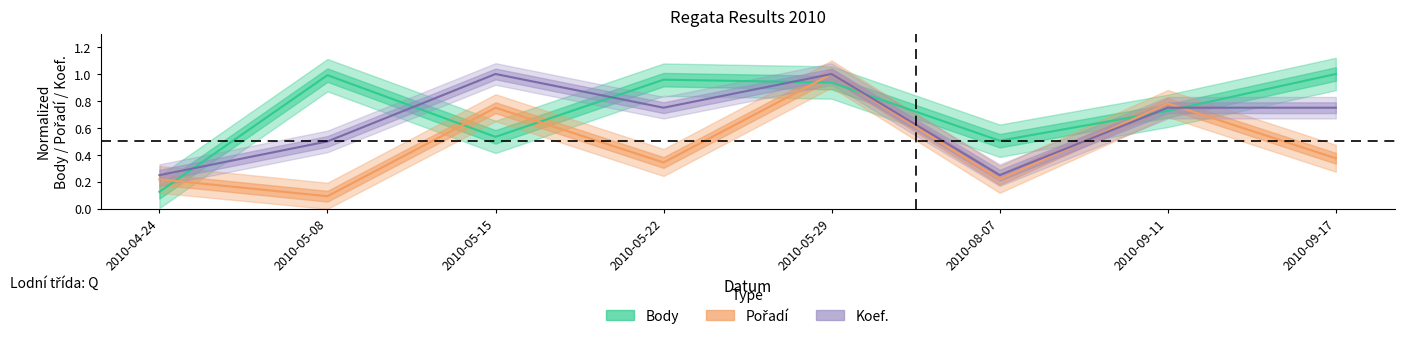

True or false: Body has a value of 1.0 at 2010-09-17.

True